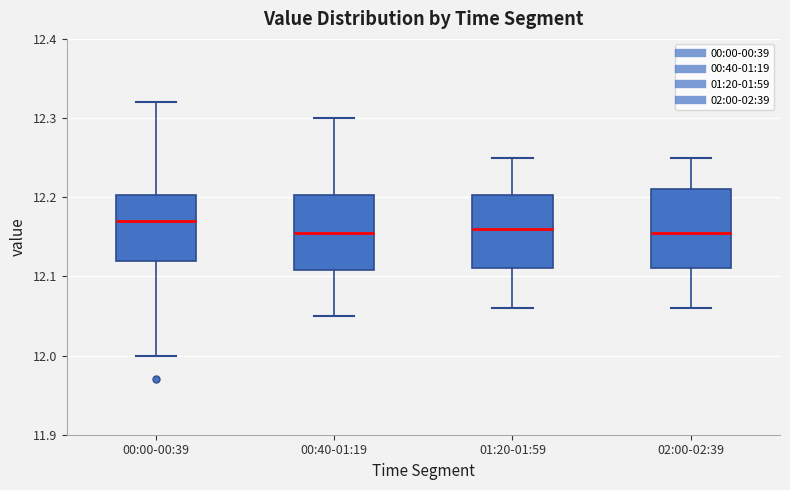

Reading left to right, transcribe this box plot: for each box, give where its median line is, the range the box spans, and where its two whiskers end, as read against the y-axis. The values are not printed on the chart, so give them approximately, as read against the axis.

00:00-00:39: median 12.17, box 12.12 to 12.20, whiskers 12.00 to 12.32
00:40-01:19: median 12.16, box 12.11 to 12.20, whiskers 12.05 to 12.30
01:20-01:59: median 12.16, box 12.11 to 12.20, whiskers 12.06 to 12.25
02:00-02:39: median 12.16, box 12.11 to 12.21, whiskers 12.06 to 12.25